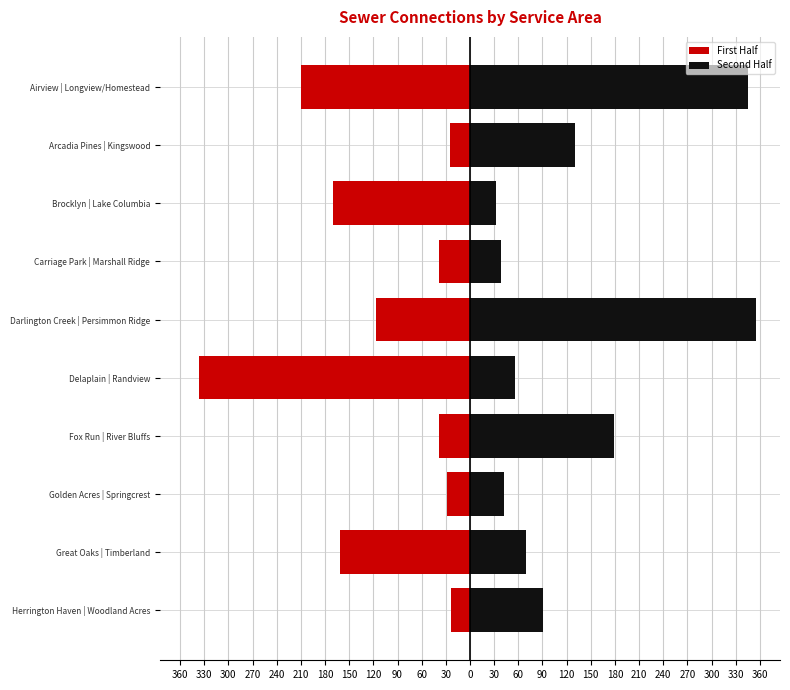

How many groups of bars are there?

10